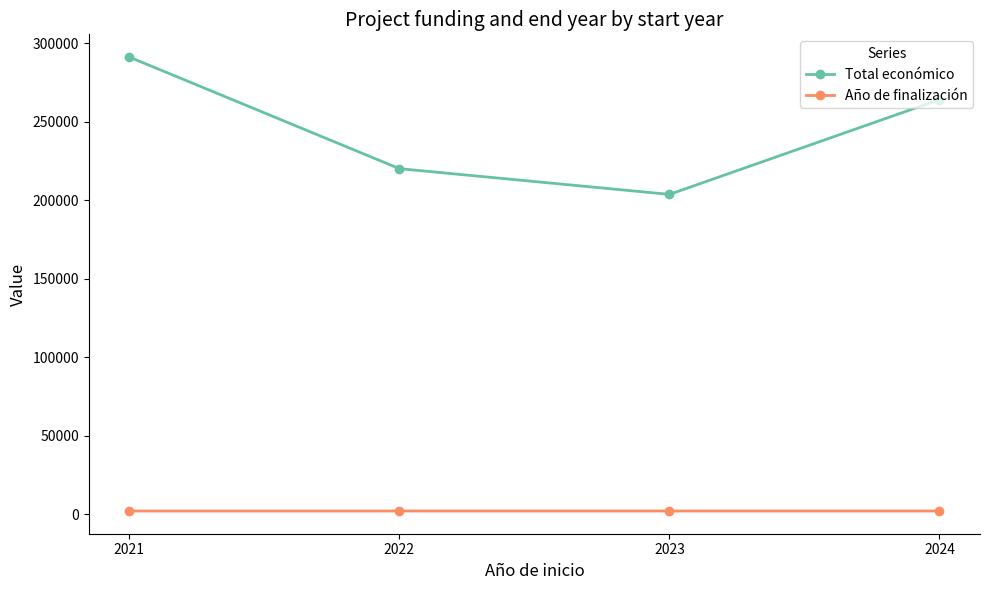

What is the total value across all series at 2024?

266122.3